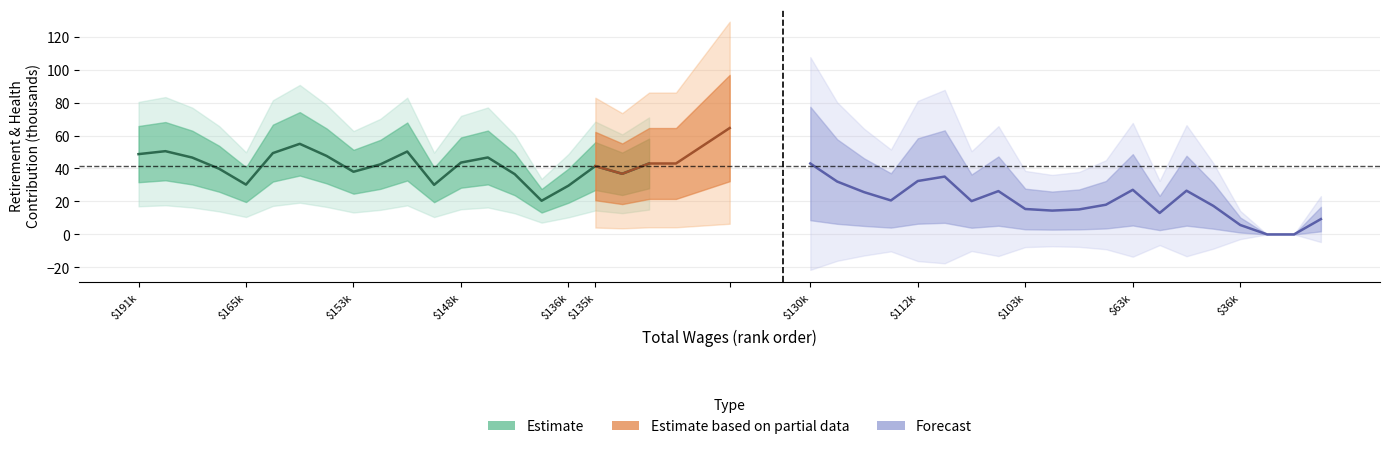

After their last crossing, which series has the higher values: Total Retirement & Health Contribution or Total Retirement Low?

Total Retirement & Health Contribution